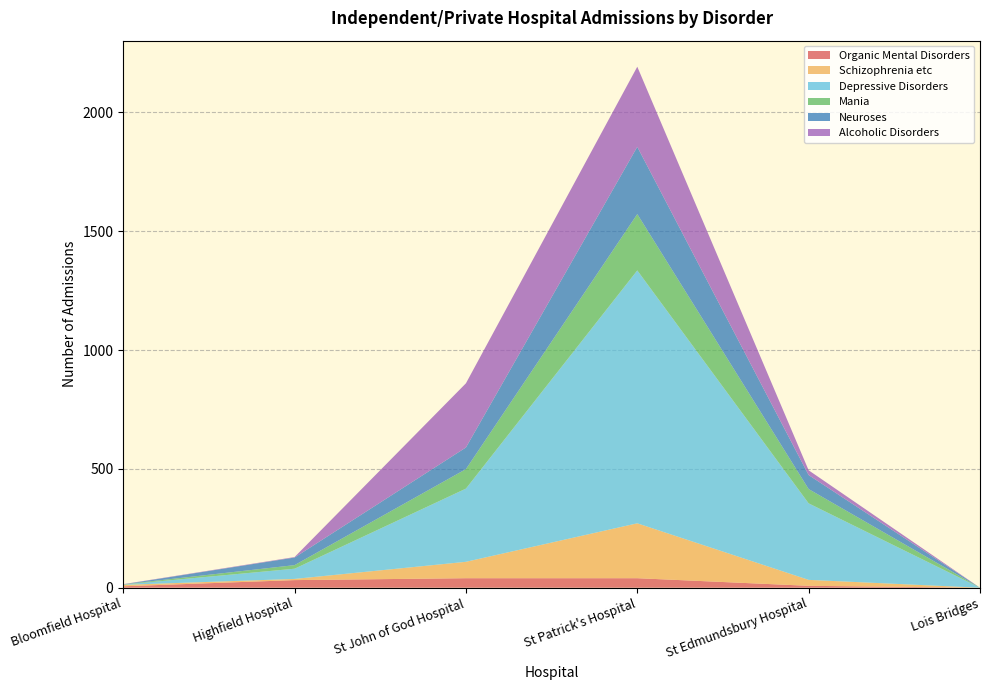

Reading left to right, extract all data points from this chart.

Organic Mental Disorders: Bloomfield Hospital=6	Highfield Hospital=32	St John of God Hospital=40	St Patrick's Hospital=40	St Edmundsbury Hospital=8	Lois Bridges=0
Schizophrenia etc: Bloomfield Hospital=6	Highfield Hospital=5	St John of God Hospital=69	St Patrick's Hospital=231	St Edmundsbury Hospital=25	Lois Bridges=0
Depressive Disorders: Bloomfield Hospital=1	Highfield Hospital=43	St John of God Hospital=308	St Patrick's Hospital=1064	St Edmundsbury Hospital=322	Lois Bridges=0
Mania: Bloomfield Hospital=1	Highfield Hospital=15	St John of God Hospital=82	St Patrick's Hospital=237	St Edmundsbury Hospital=60	Lois Bridges=0
Neuroses: Bloomfield Hospital=0	Highfield Hospital=32	St John of God Hospital=91	St Patrick's Hospital=283	St Edmundsbury Hospital=59	Lois Bridges=0
Alcoholic Disorders: Bloomfield Hospital=1	Highfield Hospital=2	St John of God Hospital=270	St Patrick's Hospital=337	St Edmundsbury Hospital=20	Lois Bridges=0